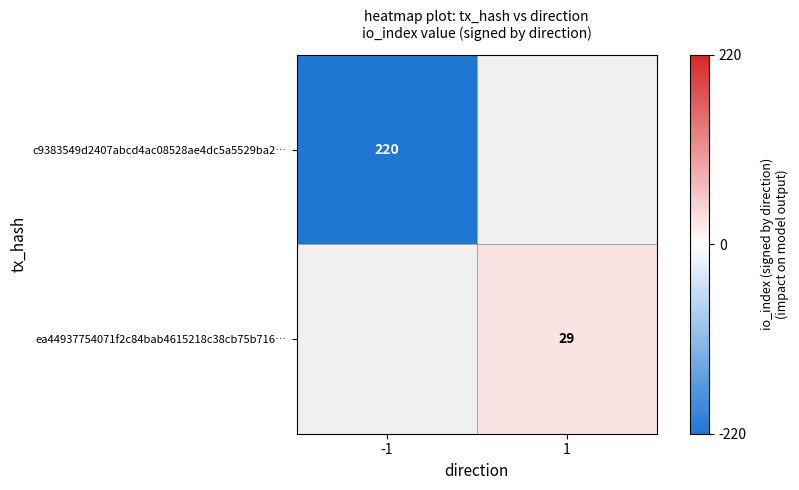

At how many categories does at least one series exceed -81?

1